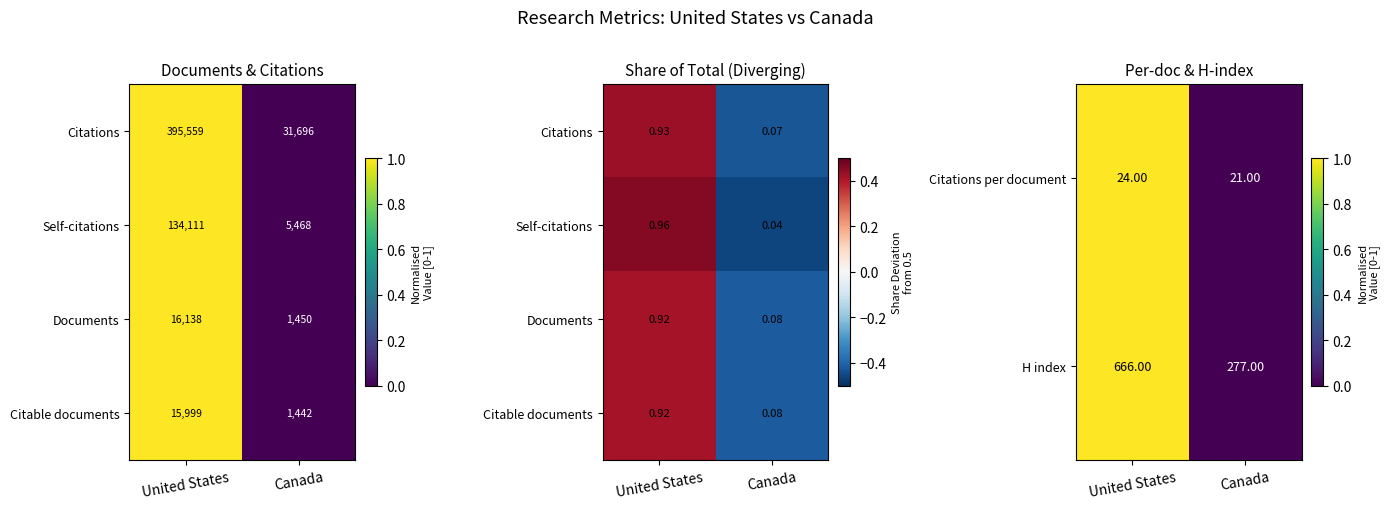

What is the difference between the maximum and minimum values in the H index series?

389